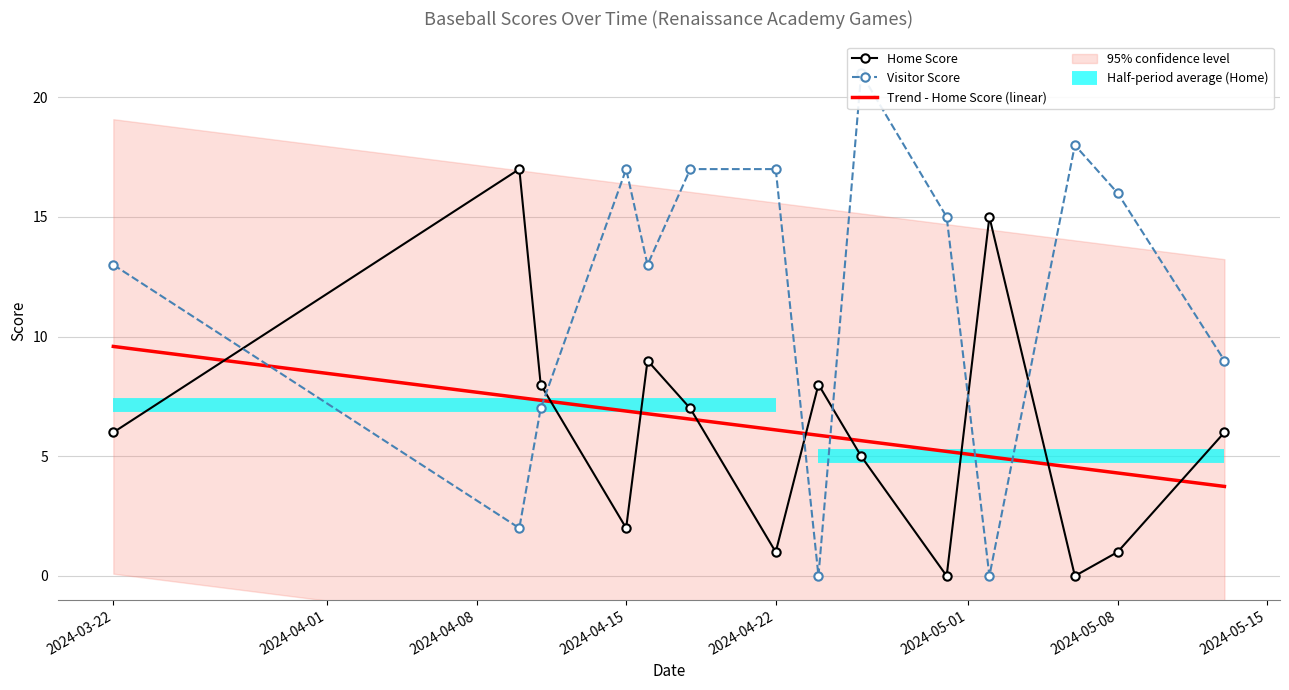

What is the value of the Home Score point at the 14th from the left?

6